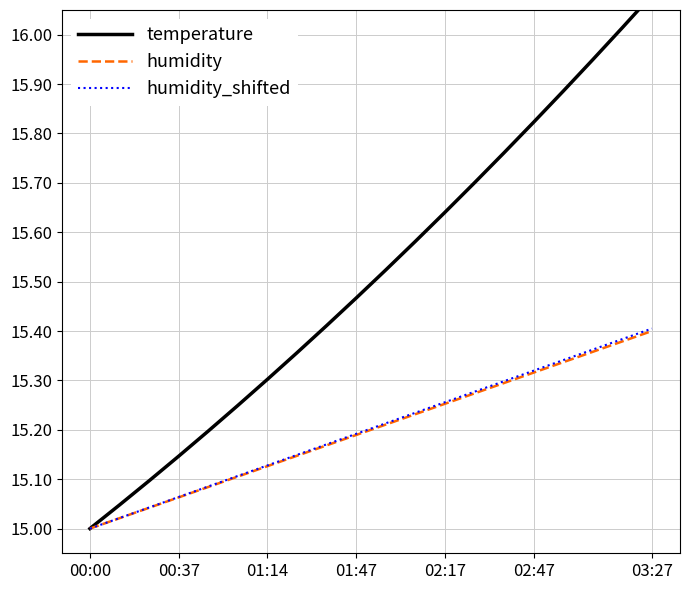

True or false: humidity has a value of 3.9 at 00:37.

False